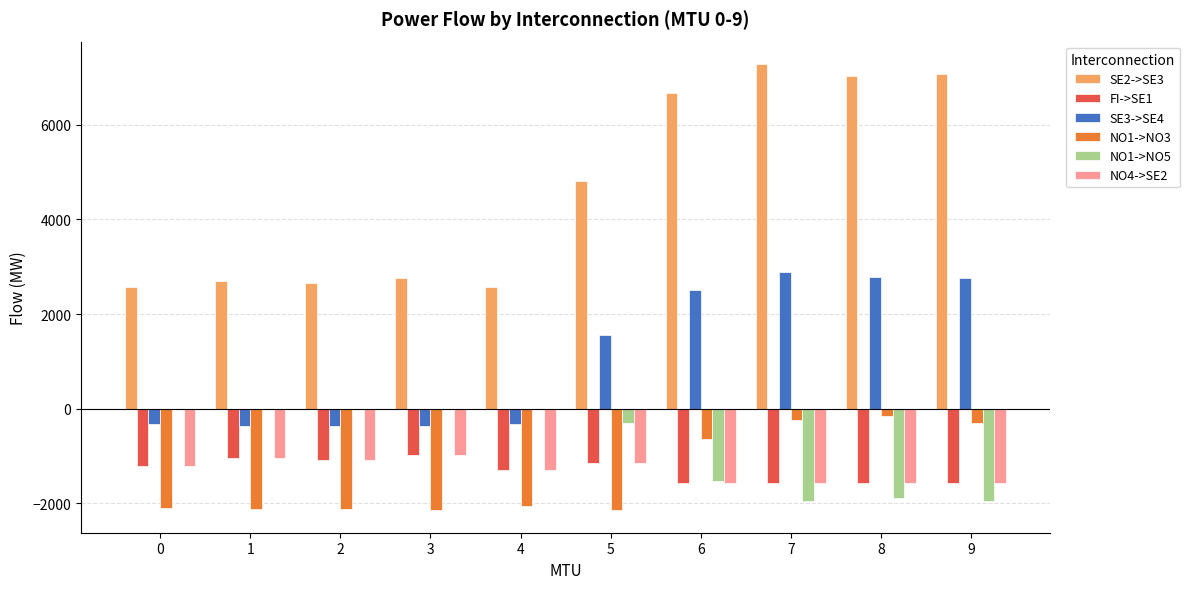

What is the average value of the SE2->SE3 series?

4615.8